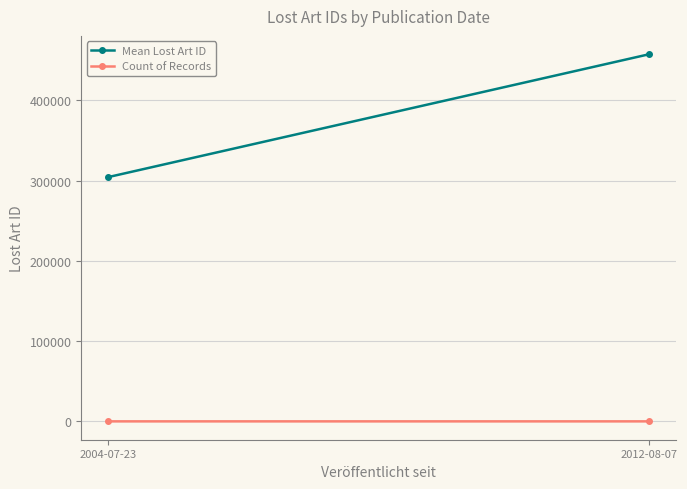

What is the average value of the Mean Lost Art ID series?

380972